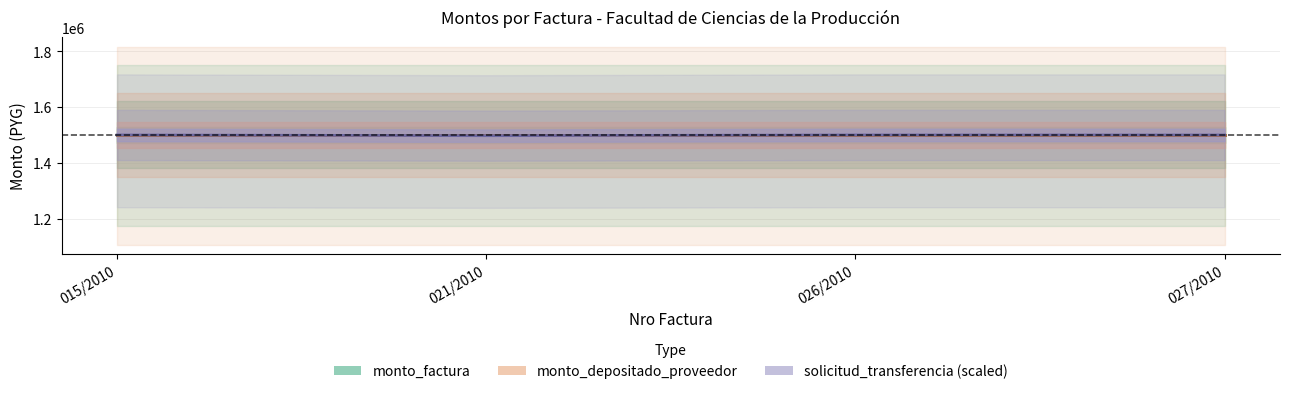

What is the value of the solicitud_transferencia (scaled) point at the 4th from the left?

1499933.0